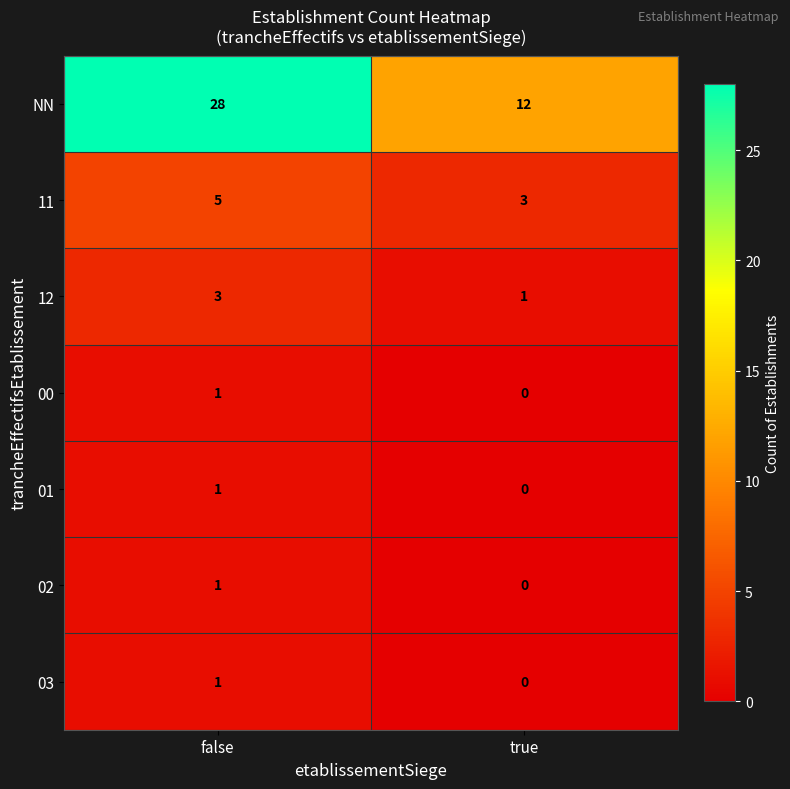

At which category is the sum across all series the highest?

false